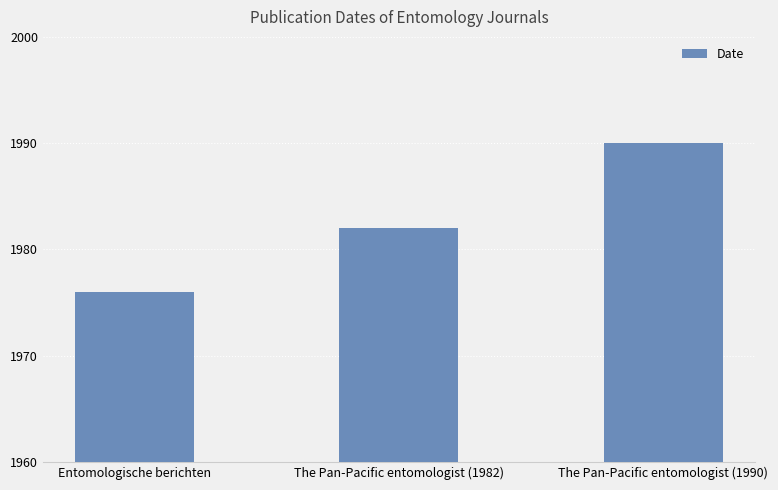

Does the chart contain any negative values?

No